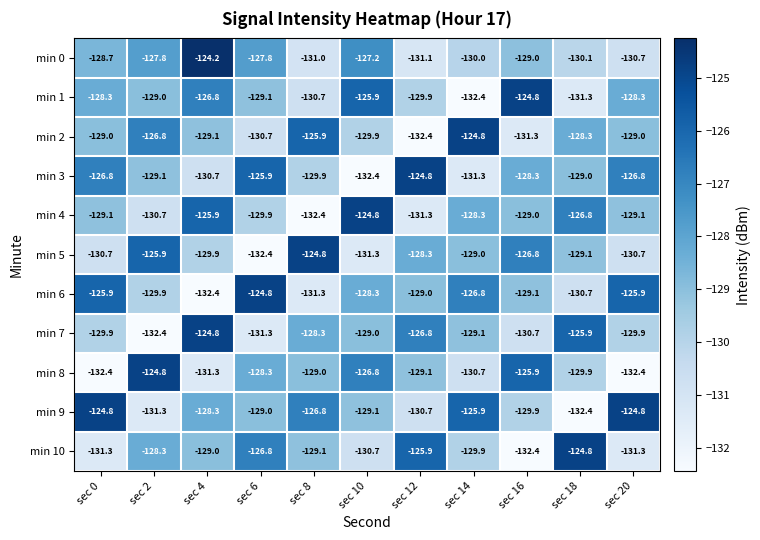

What is the total value across all series at sec 18?

-1418.3